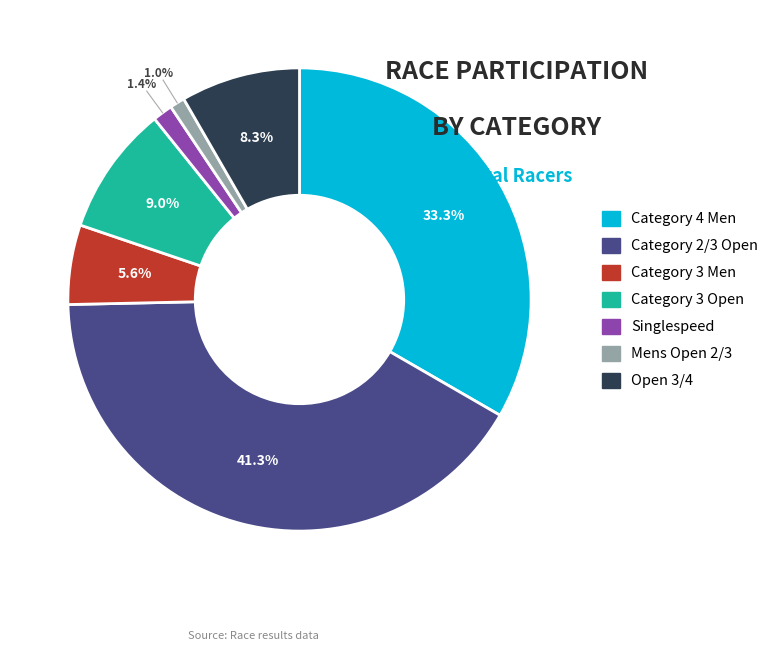

Combined, what portion of the pie is Category 4 Men and Singlespeed?

34.7%